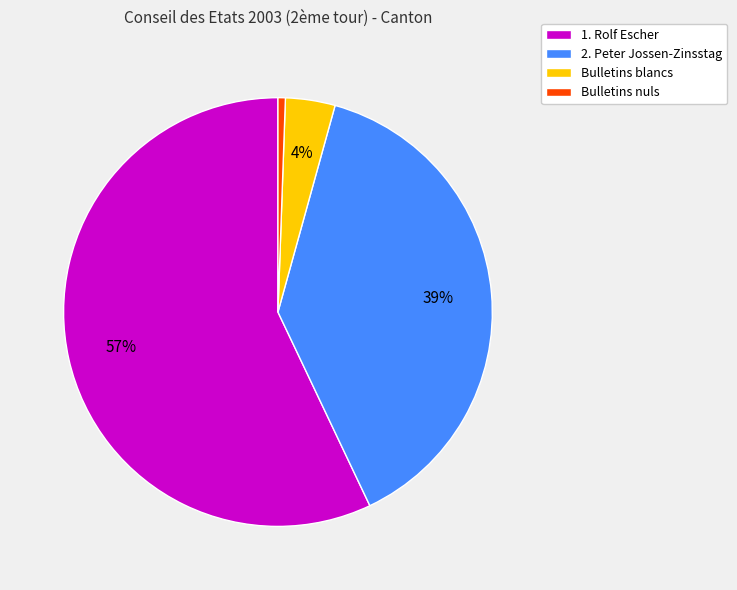

What percentage is the Bulletins blancs slice, to the nearest percent?

4%